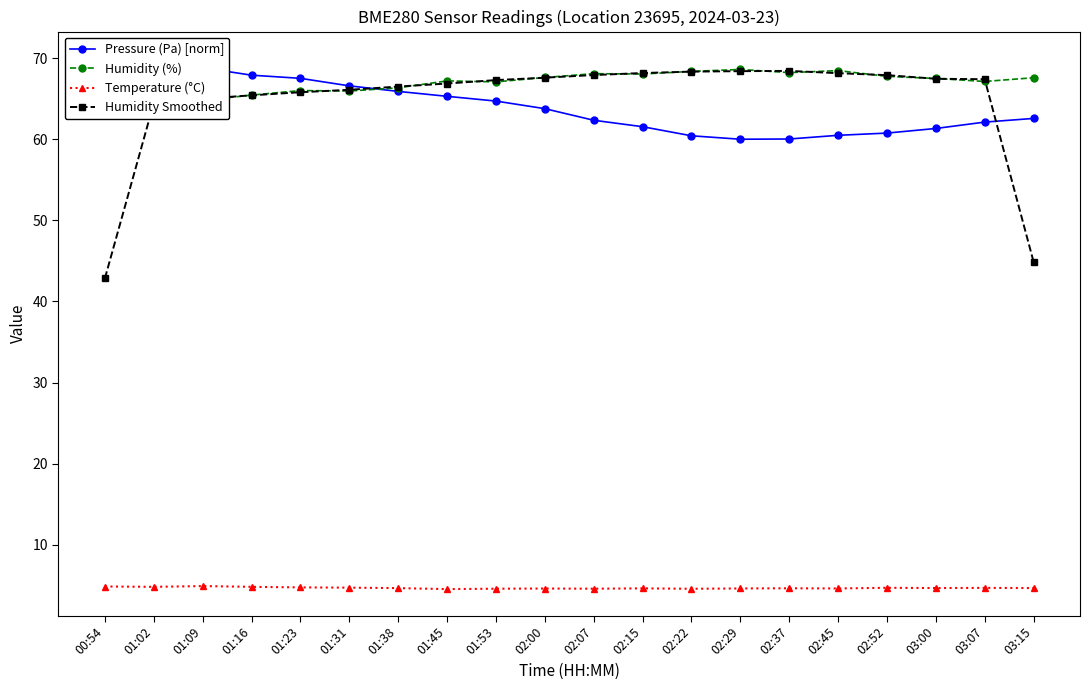

Which series has the largest total across all categories?

Humidity (%)